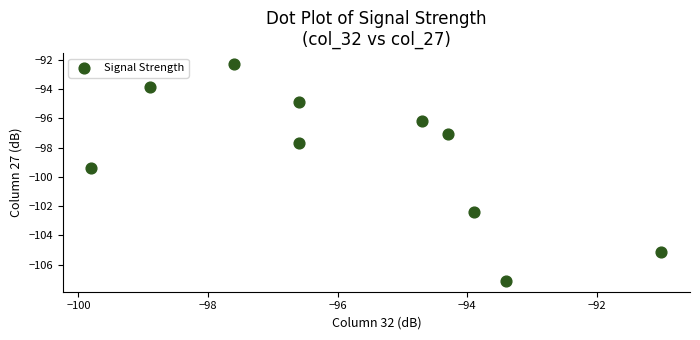

What is the range of Y values (max minus min)?

14.8